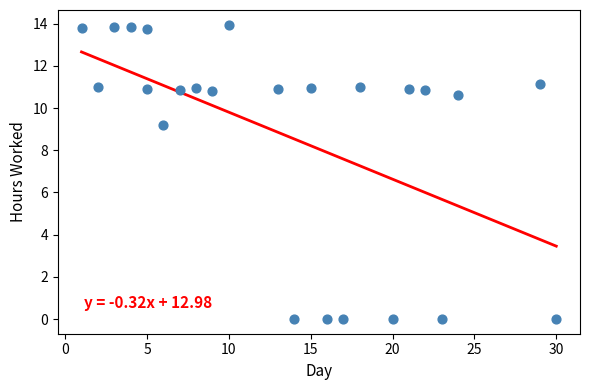

What Y value in the scatter plot is closest to 6?

9.2